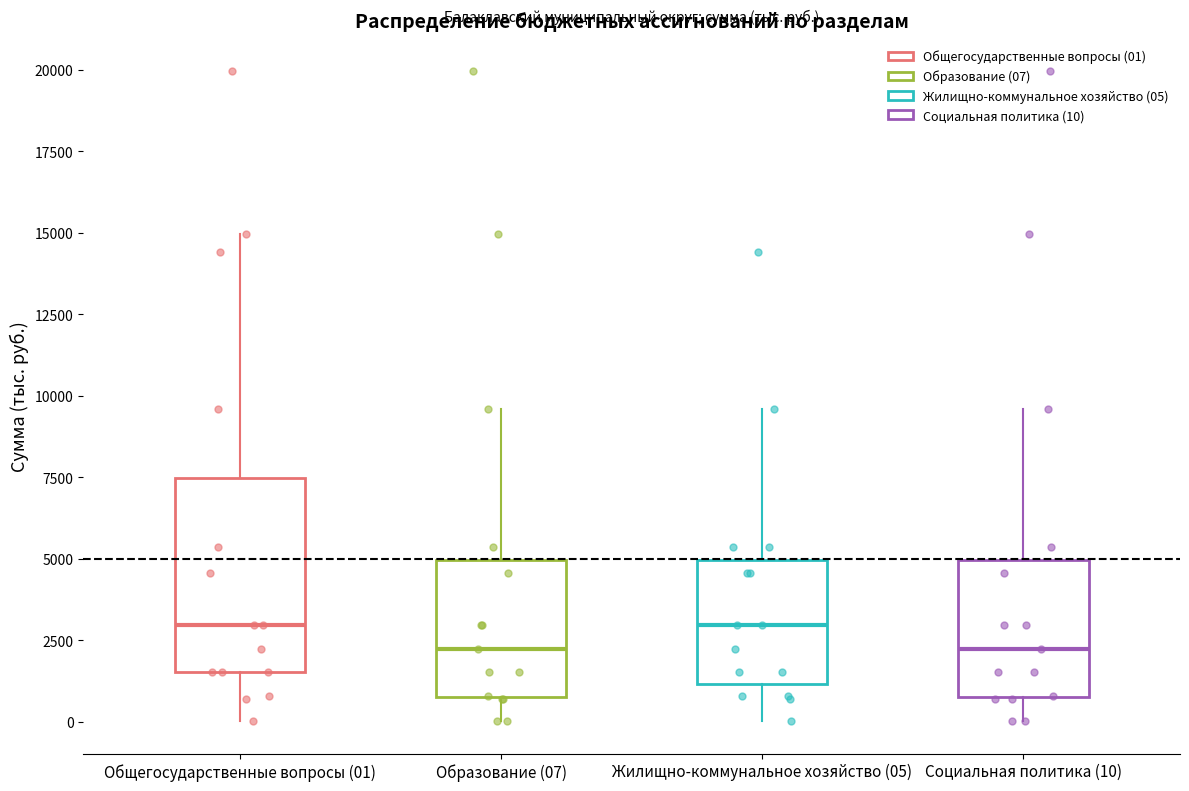

Where does the lower whisker of the box for Общегосударственные вопросы (01) end on the y-axis? The values are not printed on the chart, so give them approximately, as read against the axis.

0